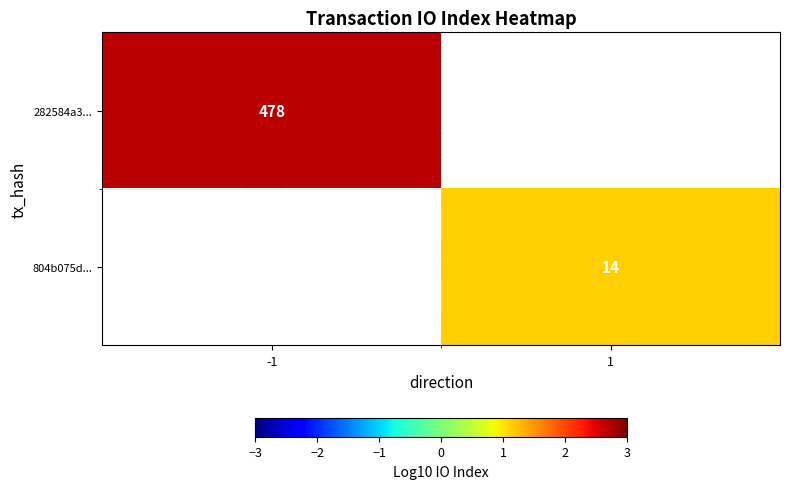

Which category has the highest value across all series?

-1